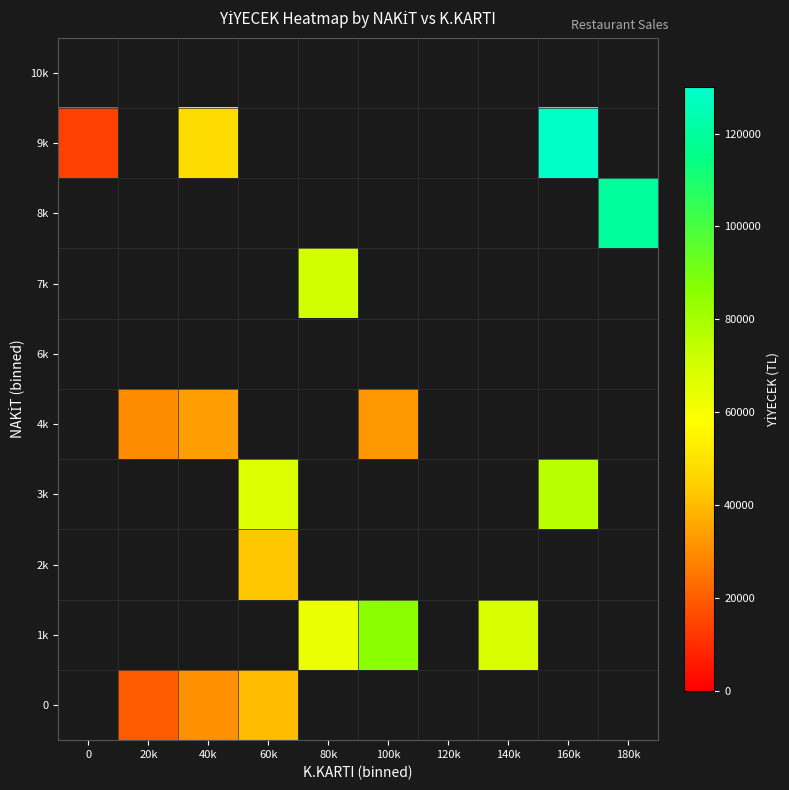

How many data points does each series have?

10